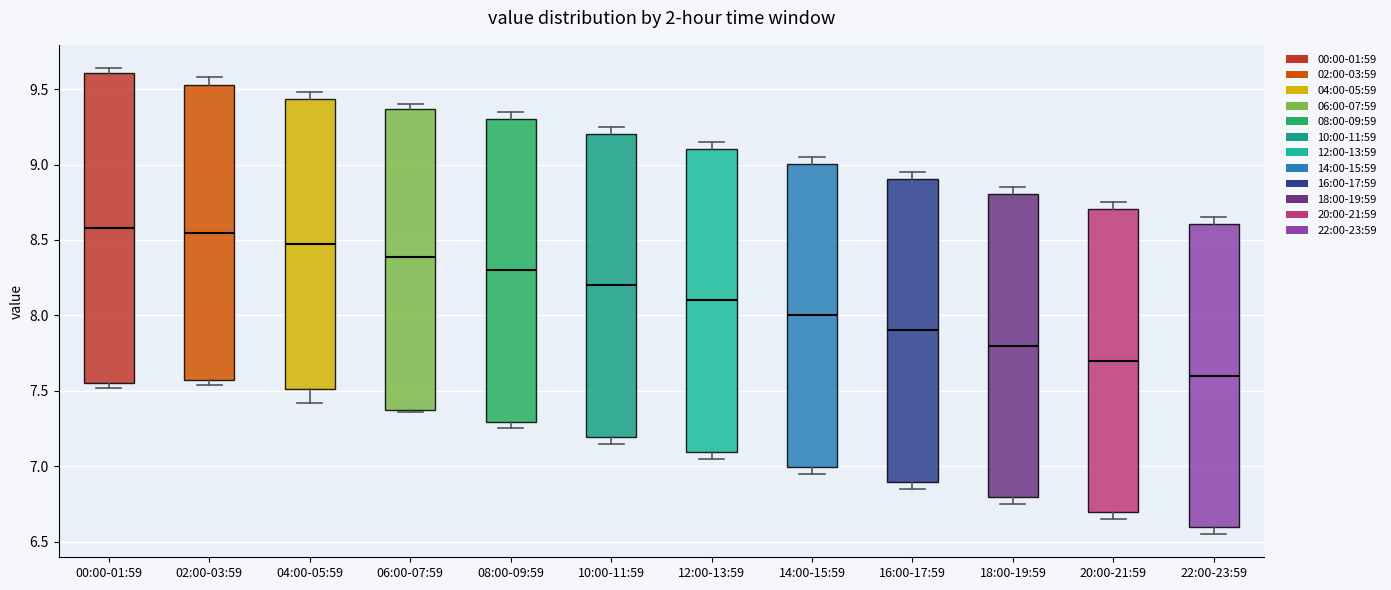

Reading left to right, transcribe this box plot: for each box, give where its median line is, the range the box spans, and where its two whiskers end, as read against the y-axis. The values are not printed on the chart, so give them approximately, as read against the axis.

00:00-01:59: median 8.60, box 7.55 to 9.60, whiskers 7.50 to 9.65
02:00-03:59: median 8.55, box 7.55 to 9.55, whiskers 7.55 (just below the box's lower edge) to 9.60
04:00-05:59: median 8.50, box 7.50 to 9.45, whiskers 7.40 to 9.50
06:00-07:59: median 8.40, box 7.40 to 9.35, whiskers 7.35 to 9.40
08:00-09:59: median 8.30, box 7.30 to 9.30, whiskers 7.25 to 9.35
10:00-11:59: median 8.20, box 7.20 to 9.20, whiskers 7.15 to 9.25
12:00-13:59: median 8.10, box 7.10 to 9.10, whiskers 7.05 to 9.15
14:00-15:59: median 8.00, box 7.00 to 9.00, whiskers 6.95 to 9.05
16:00-17:59: median 7.90, box 6.90 to 8.90, whiskers 6.85 to 8.95
18:00-19:59: median 7.80, box 6.80 to 8.80, whiskers 6.75 to 8.85
20:00-21:59: median 7.70, box 6.70 to 8.70, whiskers 6.65 to 8.75
22:00-23:59: median 7.60, box 6.60 to 8.60, whiskers 6.55 to 8.65